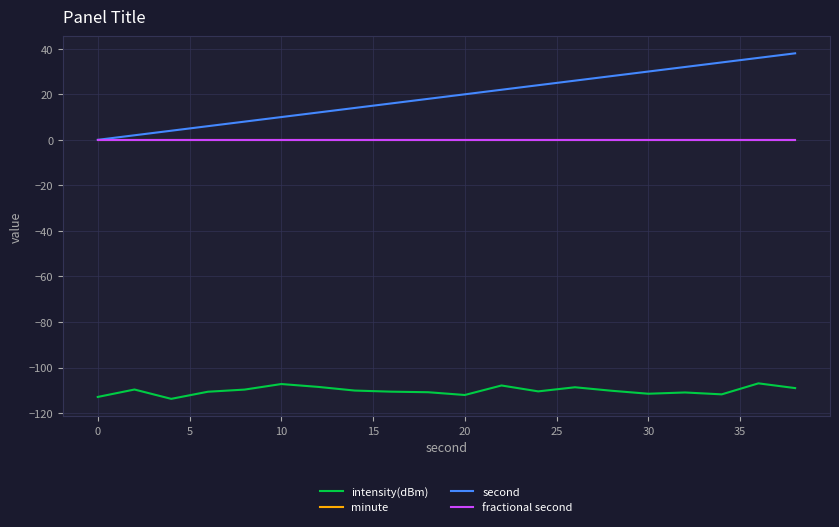

Does the chart display data point markers on the line(s)?

No